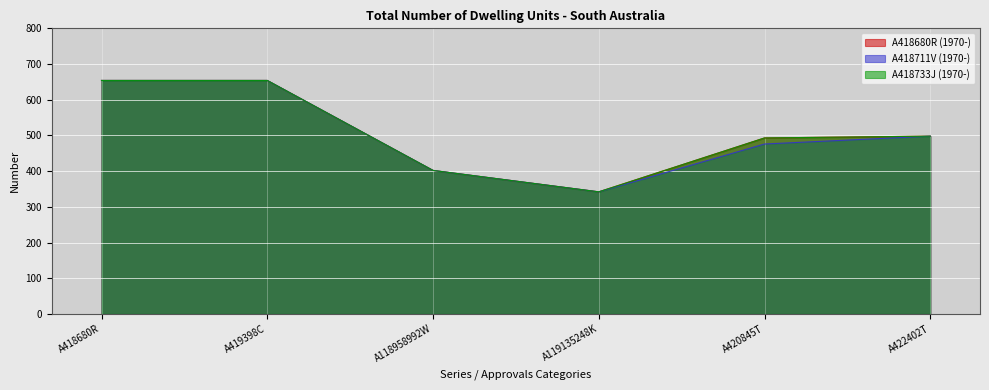

Does the chart display data point markers on the line(s)?

No